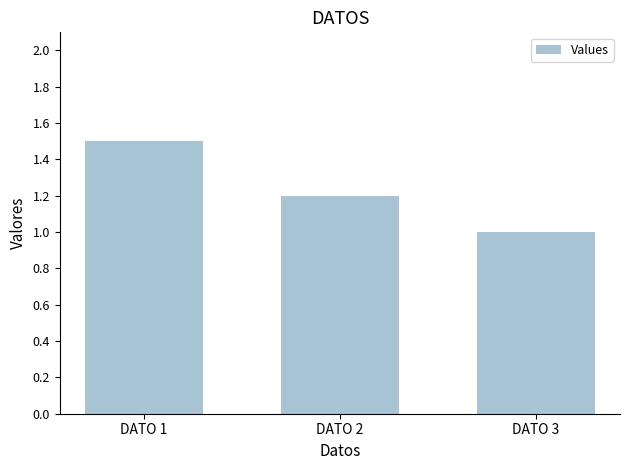

How many values are between 1 and 2?

3